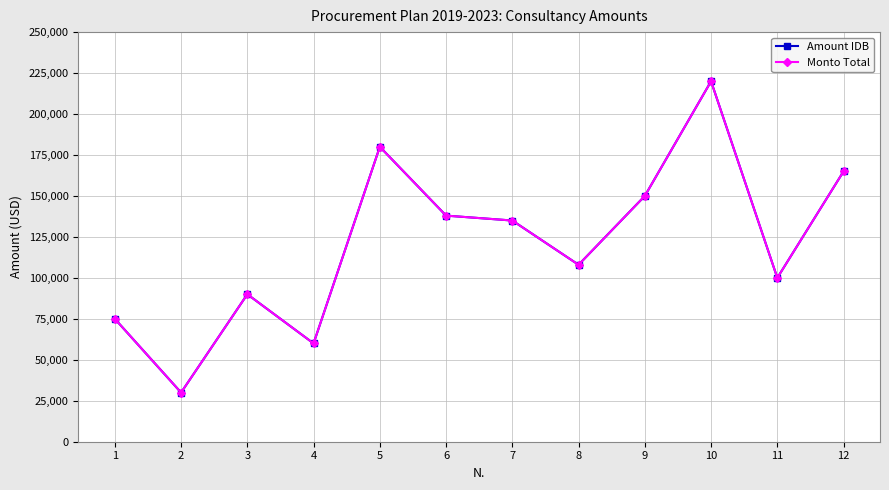

How many data points does each series have?

12